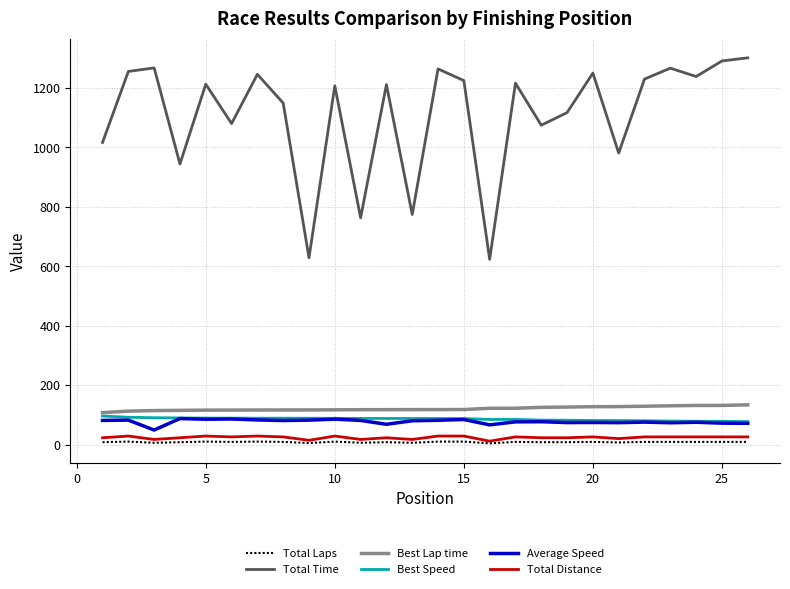

Which series has the widest spread of values?

Total Time